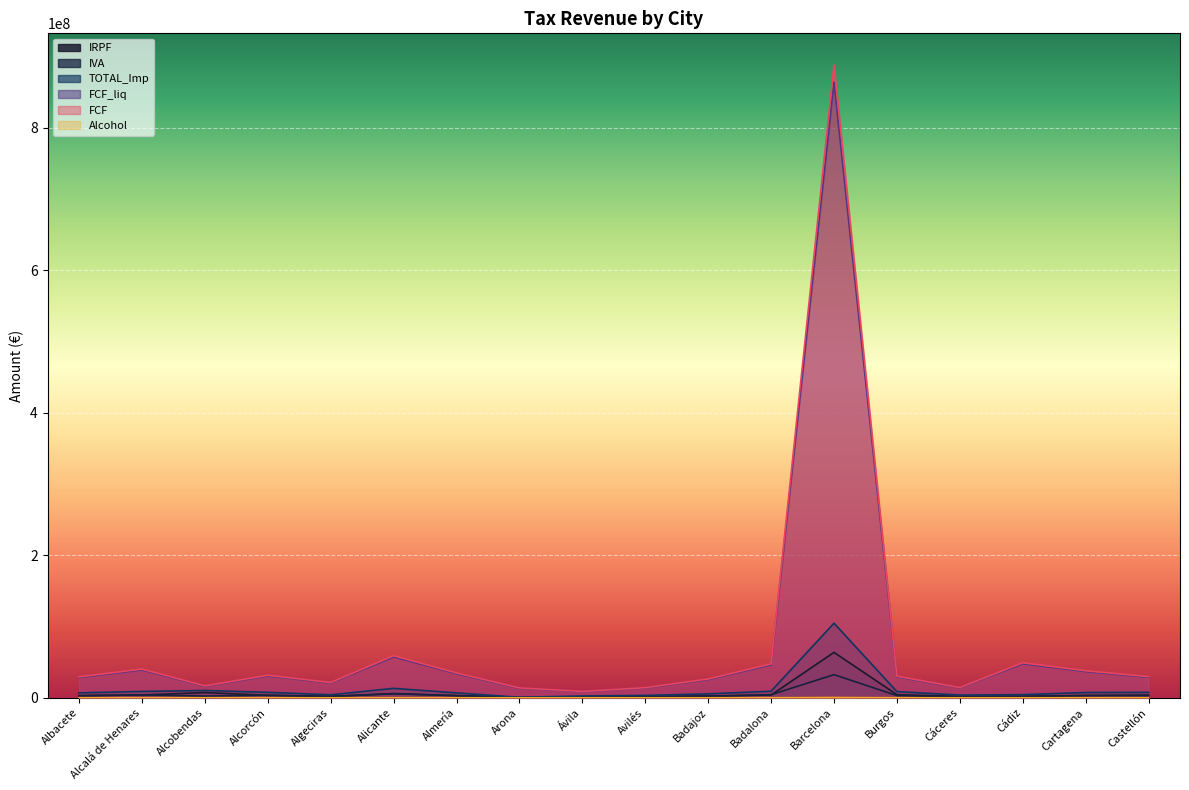

At which category is the sum across all series the highest?

Barcelona